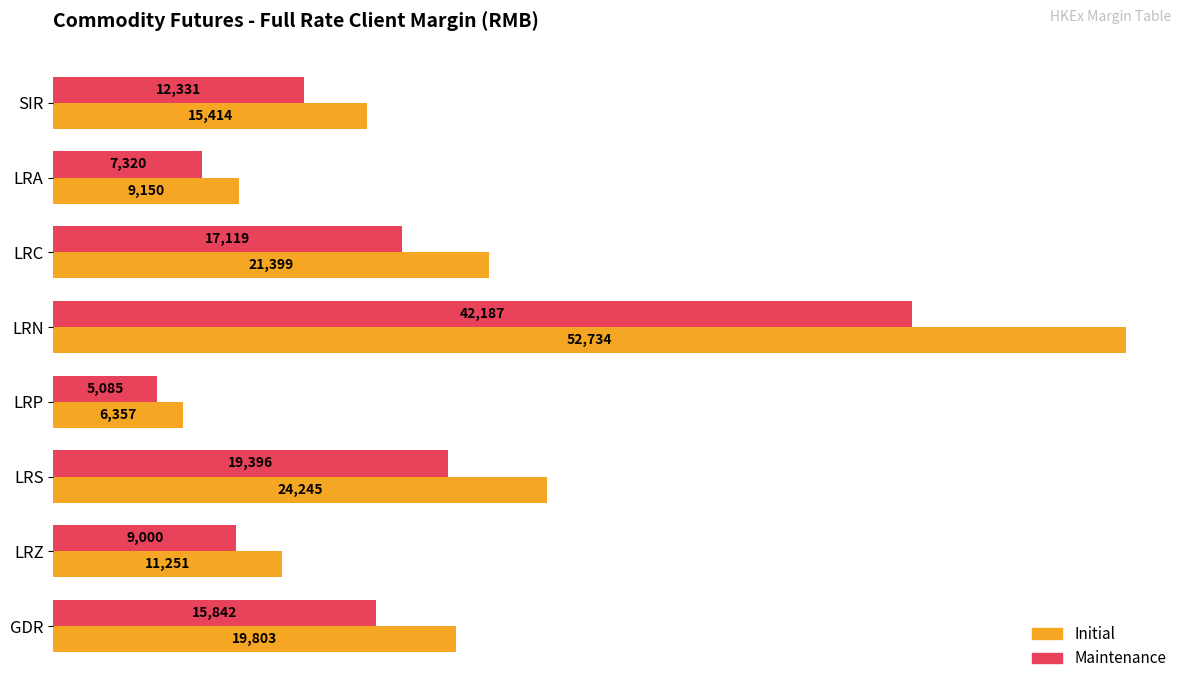

Read the Maintenance value at LRS.

19396